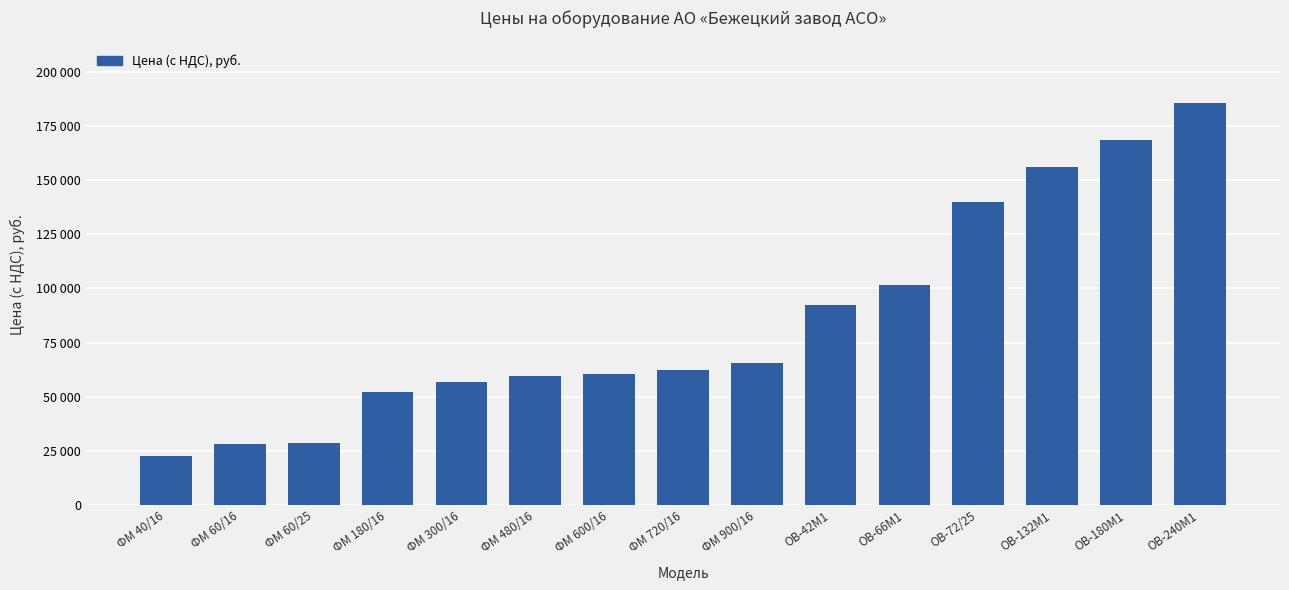

Are the bars horizontal?

No